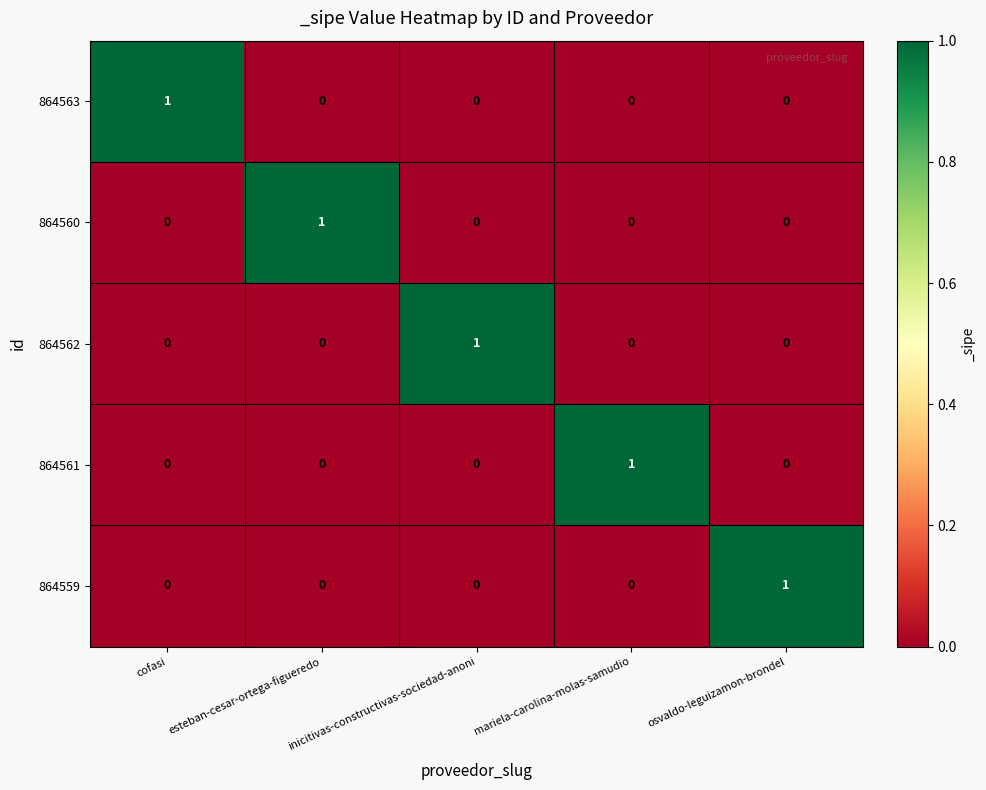

Count the 864563 values in the range 0 to 1.

5